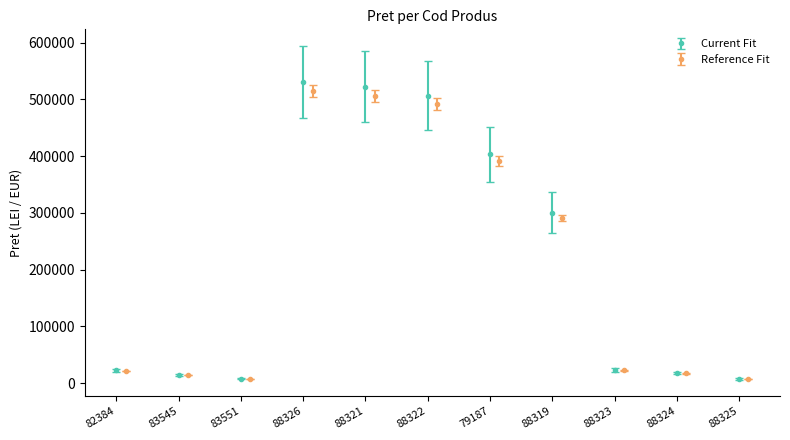

What is the average value?

188558.8